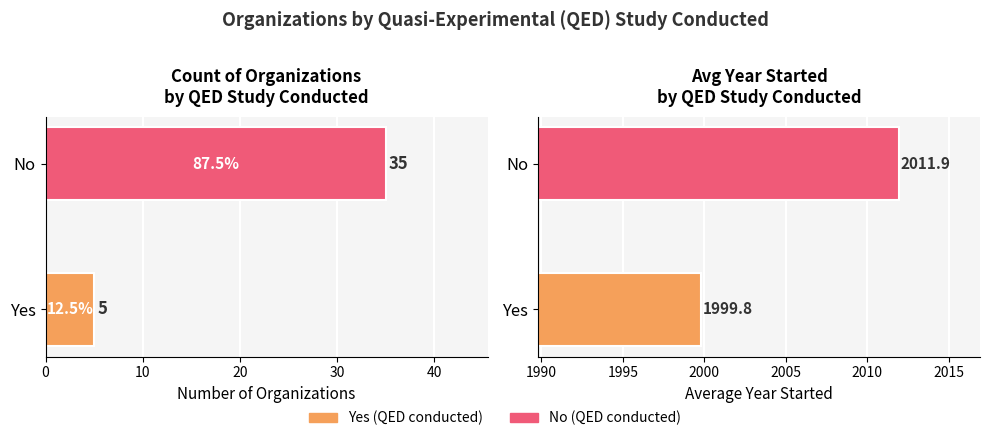

At No, list the series in order from largest to smallest.

Average Year Started, Count of Organizations